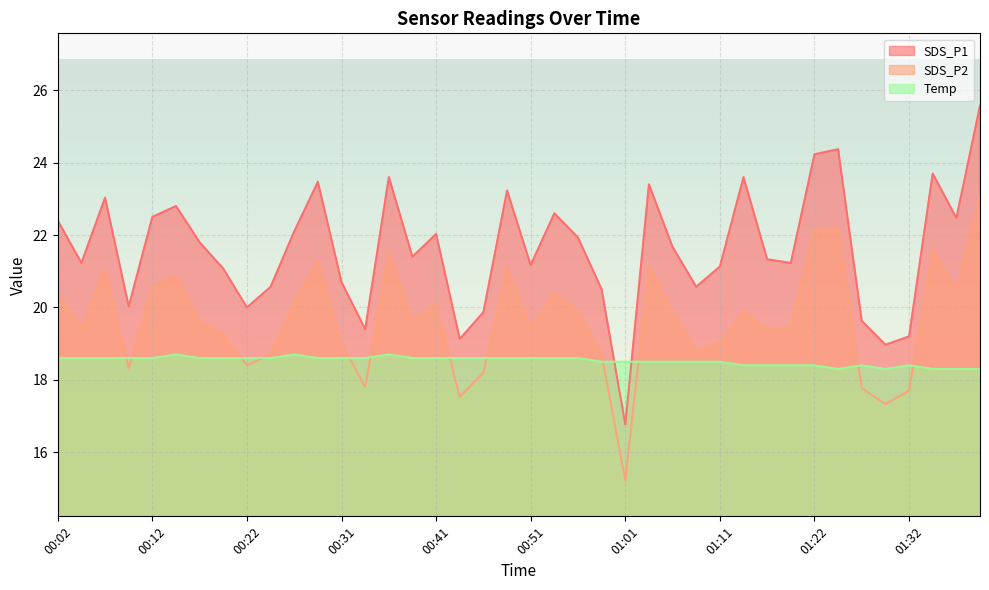

What is the value of the SDS_P1 point at the 34th from the left?

24.4